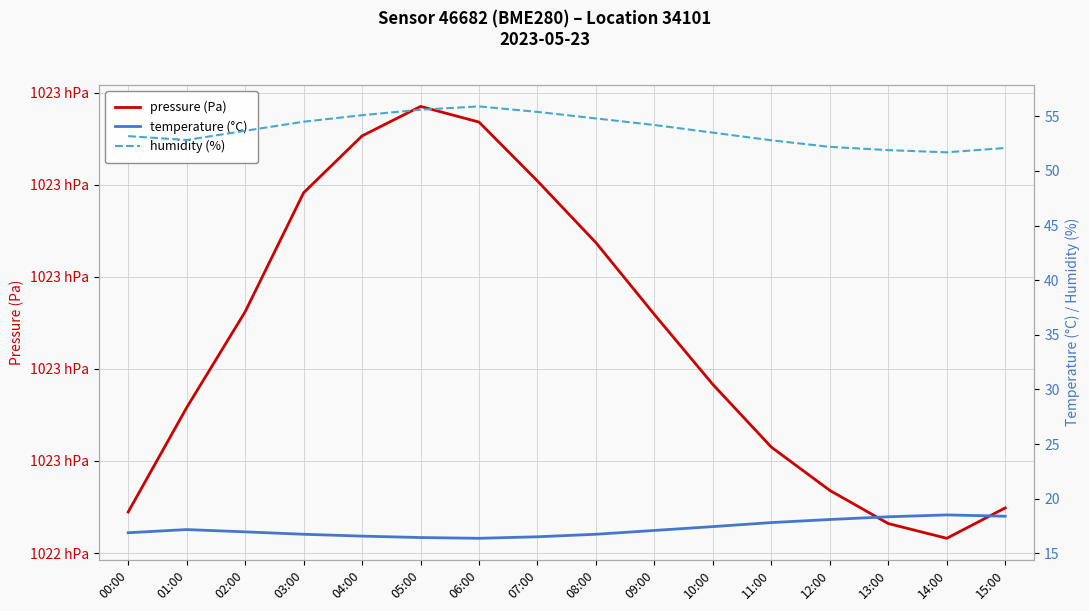

What is the difference between the maximum and minimum values in the pressure series?

46.9